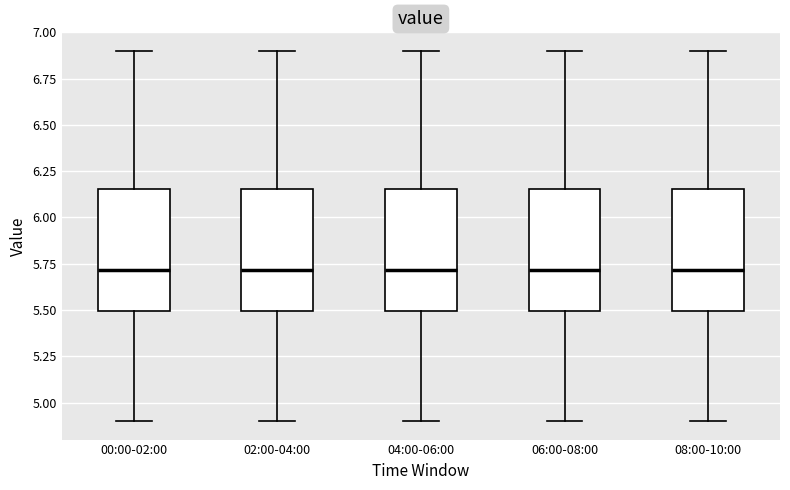

Where does the upper whisker of the box for 02:00-04:00 end on the y-axis? The values are not printed on the chart, so give them approximately, as read against the axis.

6.90